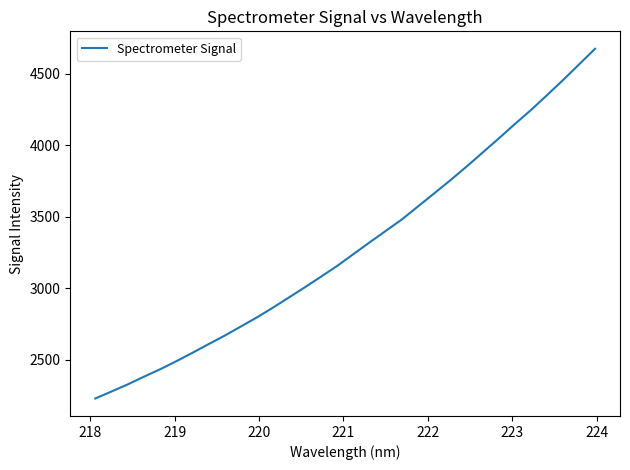

Reading left to right, list all the values displayed in this chart.

2230.6	2279.0	2328.4	2382.1	2433.8	2489.8	2548.5	2609.2	2668.7	2732.2	2796.3	2864.7	2936.4	3008.3	3082.6	3157.5	3239.6	3320.9	3401.2	3481.3	3572.2	3662.9	3754.2	3849.2	3947.5	4045.9	4146.6	4244.7	4348.9	4454.9	4564.8	4674.7